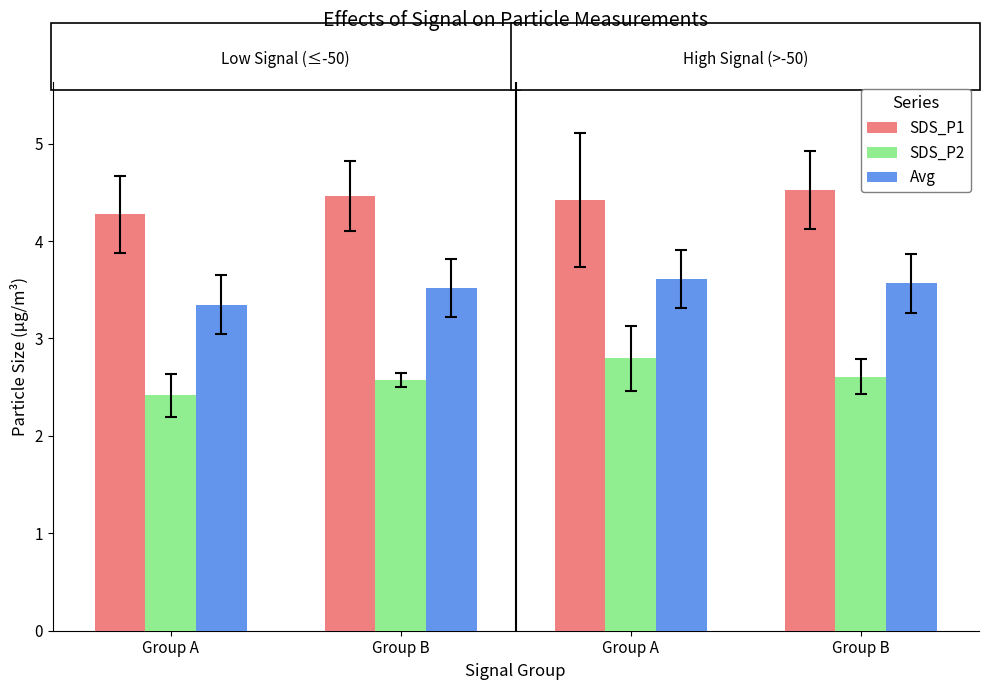

Does the chart contain stacked bars?

No